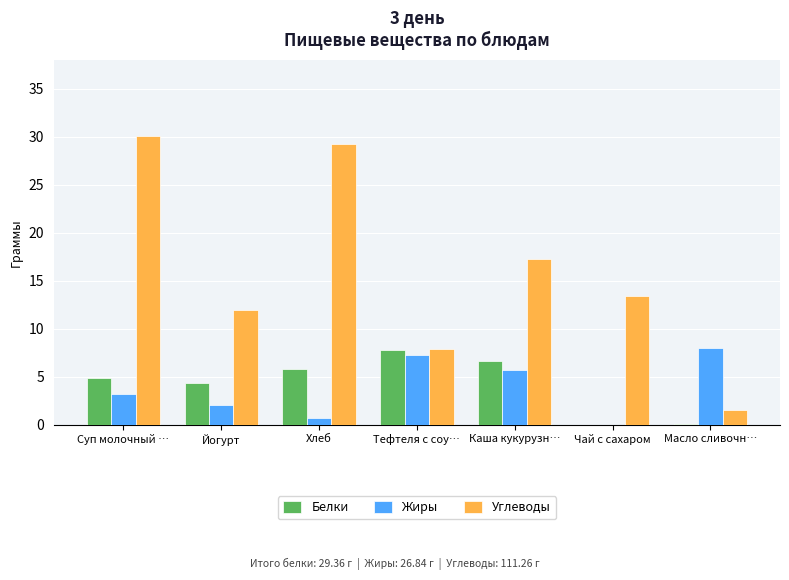

Which series changed the most between Хлеб and Масло сливочн…?

Углеводы